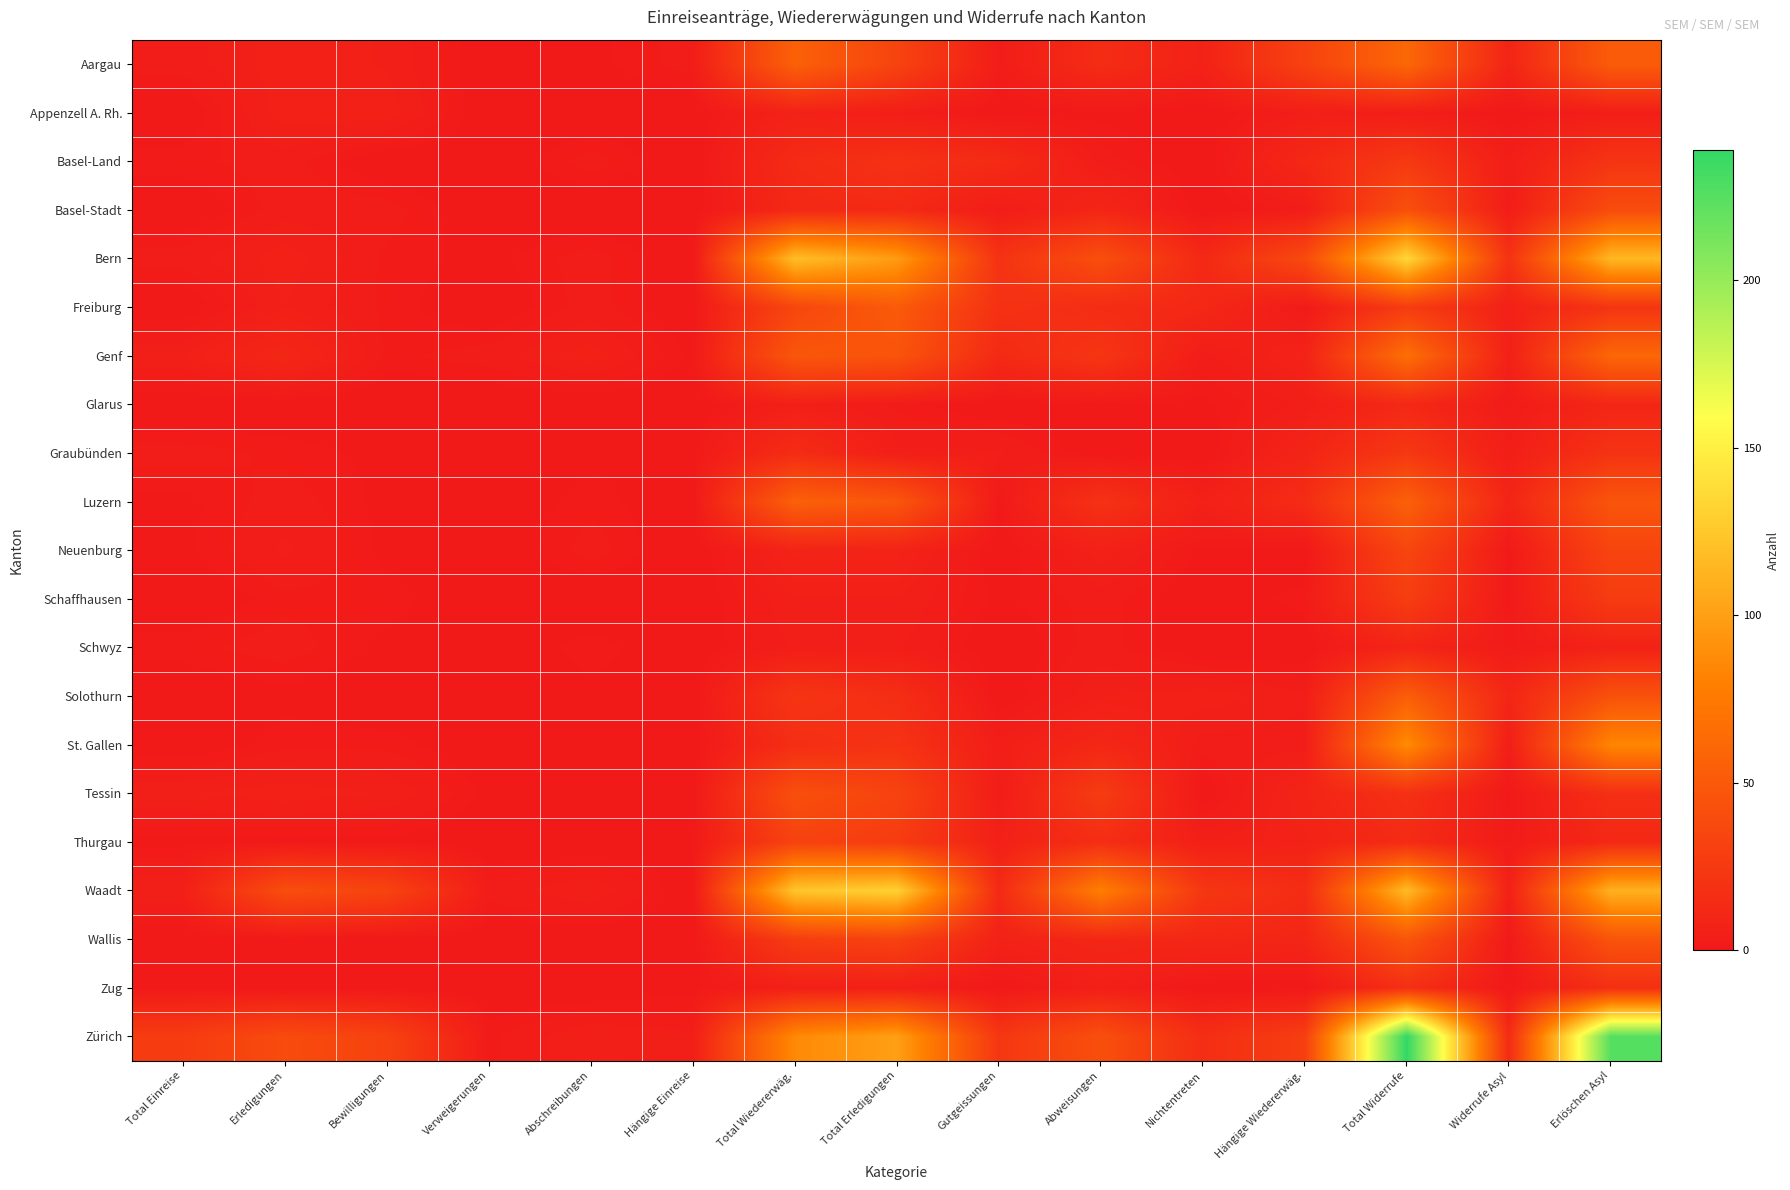

Reading left to right, list all the values displayed in this chart.

Aargau: Total Einreise=3	Erledigungen=6	Bewilligungen=5	Verweigerungen=0	Abschreibungen=1	Hängige Einreise=3	Total Wiedererwäg.=56	Total Erledigungen=33	Gutgeissungen=3	Abweisungen=15	Nichtentreten=7	Hängige Wiedererwäg.=32	Total Widerrufe=61	Widerrufe Asyl=9	Erlöschen Asyl=52
Appenzell A. Rh.: Total Einreise=0	Erledigungen=6	Bewilligungen=6	Verweigerungen=0	Abschreibungen=0	Hängige Einreise=0	Total Wiedererwäg.=7	Total Erledigungen=4	Gutgeissungen=0	Abweisungen=1	Nichtentreten=0	Hängige Wiedererwäg.=4	Total Widerrufe=4	Widerrufe Asyl=0	Erlöschen Asyl=4
Basel-Land: Total Einreise=2	Erledigungen=3	Bewilligungen=0	Verweigerungen=0	Abschreibungen=3	Hängige Einreise=0	Total Wiedererwäg.=14	Total Erledigungen=19	Gutgeissungen=14	Abweisungen=3	Nichtentreten=0	Hängige Wiedererwäg.=12	Total Widerrufe=25	Widerrufe Asyl=4	Erlöschen Asyl=21
Basel-Stadt: Total Einreise=0	Erledigungen=3	Bewilligungen=3	Verweigerungen=0	Abschreibungen=0	Hängige Einreise=0	Total Wiedererwäg.=12	Total Erledigungen=13	Gutgeissungen=3	Abweisungen=10	Nichtentreten=0	Hängige Wiedererwäg.=3	Total Widerrufe=43	Widerrufe Asyl=3	Erlöschen Asyl=40
Bern: Total Einreise=3	Erledigungen=6	Bewilligungen=2	Verweigerungen=1	Abschreibungen=3	Hängige Einreise=0	Total Wiedererwäg.=119	Total Erledigungen=98	Gutgeissungen=20	Abweisungen=42	Nichtentreten=12	Hängige Wiedererwäg.=38	Total Widerrufe=135	Widerrufe Asyl=20	Erlöschen Asyl=115
Freiburg: Total Einreise=0	Erledigungen=5	Bewilligungen=2	Verweigerungen=0	Abschreibungen=3	Hängige Einreise=0	Total Wiedererwäg.=35	Total Erledigungen=51	Gutgeissungen=19	Abweisungen=15	Nichtentreten=12	Hängige Wiedererwäg.=1	Total Widerrufe=27	Widerrufe Asyl=6	Erlöschen Asyl=21
Genf: Total Einreise=5	Erledigungen=11	Bewilligungen=2	Verweigerungen=3	Abschreibungen=6	Hängige Einreise=1	Total Wiedererwäg.=48	Total Erledigungen=46	Gutgeissungen=13	Abweisungen=22	Nichtentreten=3	Hängige Wiedererwäg.=8	Total Widerrufe=67	Widerrufe Asyl=6	Erlöschen Asyl=61
Glarus: Total Einreise=0	Erledigungen=0	Bewilligungen=0	Verweigerungen=0	Abschreibungen=0	Hängige Einreise=0	Total Wiedererwäg.=5	Total Erledigungen=2	Gutgeissungen=0	Abweisungen=1	Nichtentreten=1	Hängige Wiedererwäg.=4	Total Widerrufe=12	Widerrufe Asyl=2	Erlöschen Asyl=10
Graubünden: Total Einreise=3	Erledigungen=2	Bewilligungen=1	Verweigerungen=0	Abschreibungen=1	Hängige Einreise=1	Total Wiedererwäg.=15	Total Erledigungen=4	Gutgeissungen=4	Abweisungen=0	Nichtentreten=0	Hängige Wiedererwäg.=9	Total Widerrufe=24	Widerrufe Asyl=4	Erlöschen Asyl=20
Luzern: Total Einreise=1	Erledigungen=3	Bewilligungen=1	Verweigerungen=0	Abschreibungen=2	Hängige Einreise=0	Total Wiedererwäg.=56	Total Erledigungen=48	Gutgeissungen=1	Abweisungen=19	Nichtentreten=6	Hängige Wiedererwäg.=15	Total Widerrufe=56	Widerrufe Asyl=9	Erlöschen Asyl=47
Neuenburg: Total Einreise=1	Erledigungen=4	Bewilligungen=1	Verweigerungen=0	Abschreibungen=3	Hängige Einreise=0	Total Wiedererwäg.=8	Total Erledigungen=8	Gutgeissungen=0	Abweisungen=6	Nichtentreten=1	Hängige Wiedererwäg.=0	Total Widerrufe=35	Widerrufe Asyl=1	Erlöschen Asyl=34
Schaffhausen: Total Einreise=0	Erledigungen=2	Bewilligungen=2	Verweigerungen=0	Abschreibungen=0	Hängige Einreise=0	Total Wiedererwäg.=5	Total Erledigungen=5	Gutgeissungen=1	Abweisungen=3	Nichtentreten=0	Hängige Wiedererwäg.=2	Total Widerrufe=28	Widerrufe Asyl=1	Erlöschen Asyl=27
Schwyz: Total Einreise=2	Erledigungen=3	Bewilligungen=1	Verweigerungen=0	Abschreibungen=2	Hängige Einreise=0	Total Wiedererwäg.=4	Total Erledigungen=4	Gutgeissungen=0	Abweisungen=3	Nichtentreten=0	Hängige Wiedererwäg.=0	Total Widerrufe=9	Widerrufe Asyl=2	Erlöschen Asyl=7
Solothurn: Total Einreise=0	Erledigungen=1	Bewilligungen=0	Verweigerungen=0	Abschreibungen=1	Hängige Einreise=0	Total Wiedererwäg.=22	Total Erledigungen=16	Gutgeissungen=0	Abweisungen=5	Nichtentreten=6	Hängige Wiedererwäg.=4	Total Widerrufe=54	Widerrufe Asyl=10	Erlöschen Asyl=44
St. Gallen: Total Einreise=0	Erledigungen=2	Bewilligungen=2	Verweigerungen=0	Abschreibungen=0	Hängige Einreise=0	Total Wiedererwäg.=16	Total Erledigungen=20	Gutgeissungen=4	Abweisungen=11	Nichtentreten=3	Hängige Wiedererwäg.=3	Total Widerrufe=88	Widerrufe Asyl=4	Erlöschen Asyl=84
Tessin: Total Einreise=5	Erledigungen=6	Bewilligungen=5	Verweigerungen=1	Abschreibungen=0	Hängige Einreise=0	Total Wiedererwäg.=42	Total Erledigungen=33	Gutgeissungen=3	Abweisungen=27	Nichtentreten=0	Hängige Wiedererwäg.=9	Total Widerrufe=18	Widerrufe Asyl=1	Erlöschen Asyl=17
Thurgau: Total Einreise=1	Erledigungen=1	Bewilligungen=1	Verweigerungen=0	Abschreibungen=0	Hängige Einreise=1	Total Wiedererwäg.=32	Total Erledigungen=27	Gutgeissungen=6	Abweisungen=16	Nichtentreten=5	Hängige Wiedererwäg.=7	Total Widerrufe=14	Widerrufe Asyl=2	Erlöschen Asyl=12
Waadt: Total Einreise=5	Erledigungen=41	Bewilligungen=33	Verweigerungen=3	Abschreibungen=5	Hängige Einreise=0	Total Wiedererwäg.=124	Total Erledigungen=131	Gutgeissungen=13	Abweisungen=79	Nichtentreten=23	Hängige Wiedererwäg.=15	Total Widerrufe=117	Widerrufe Asyl=6	Erlöschen Asyl=111
Wallis: Total Einreise=0	Erledigungen=0	Bewilligungen=0	Verweigerungen=0	Abschreibungen=0	Hängige Einreise=0	Total Wiedererwäg.=28	Total Erledigungen=32	Gutgeissungen=7	Abweisungen=11	Nichtentreten=11	Hängige Wiedererwäg.=10	Total Widerrufe=47	Widerrufe Asyl=1	Erlöschen Asyl=46
Zug: Total Einreise=1	Erledigungen=0	Bewilligungen=0	Verweigerungen=0	Abschreibungen=0	Hängige Einreise=1	Total Wiedererwäg.=5	Total Erledigungen=5	Gutgeissungen=0	Abweisungen=5	Nichtentreten=0	Hängige Wiedererwäg.=0	Total Widerrufe=17	Widerrufe Asyl=0	Erlöschen Asyl=17
Zürich: Total Einreise=27	Erledigungen=39	Bewilligungen=32	Verweigerungen=2	Abschreibungen=5	Hängige Einreise=4	Total Wiedererwäg.=86	Total Erledigungen=100	Gutgeissungen=23	Abweisungen=42	Nichtentreten=16	Hängige Wiedererwäg.=29	Total Widerrufe=239	Widerrufe Asyl=14	Erlöschen Asyl=225